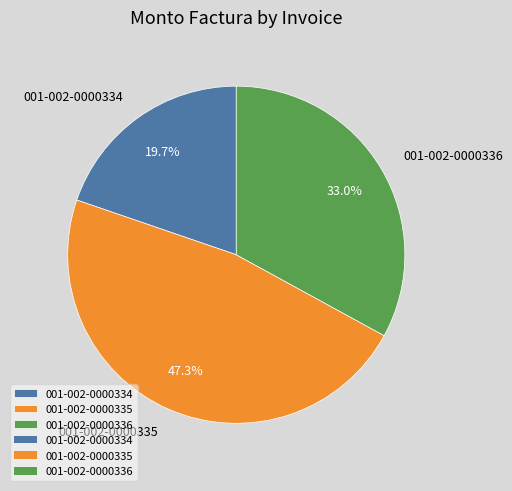

What is the largest slice in the pie chart?

001-002-0000335